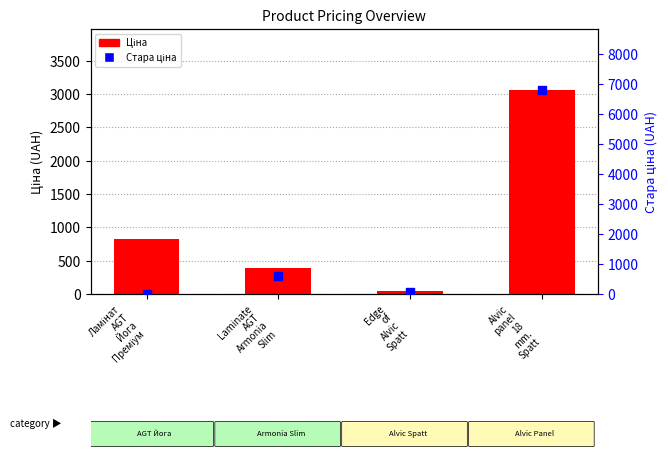

Which series contains the lowest Y value?

Стара ціна